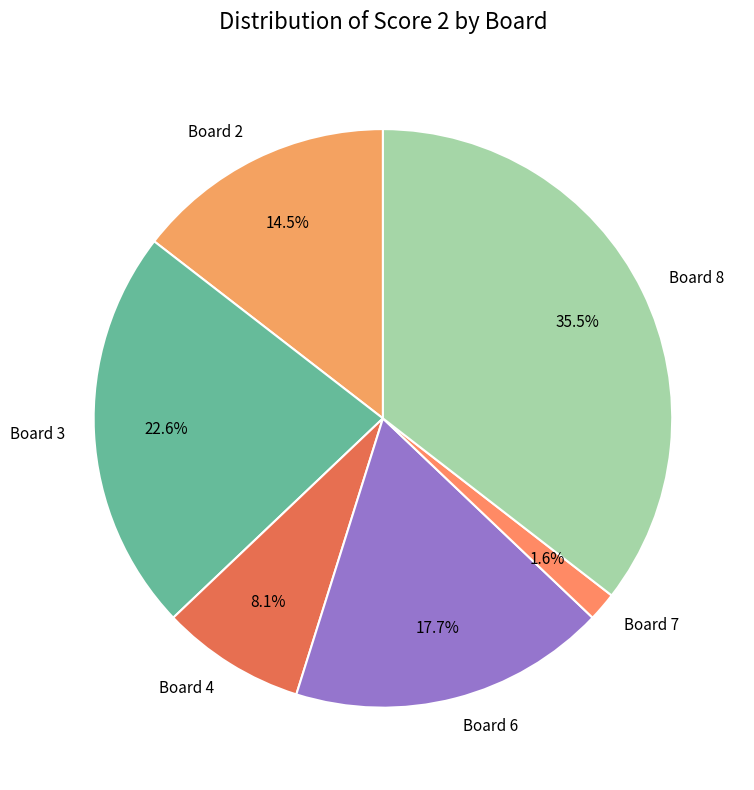

Which category has the biggest portion of the pie?

Board 8